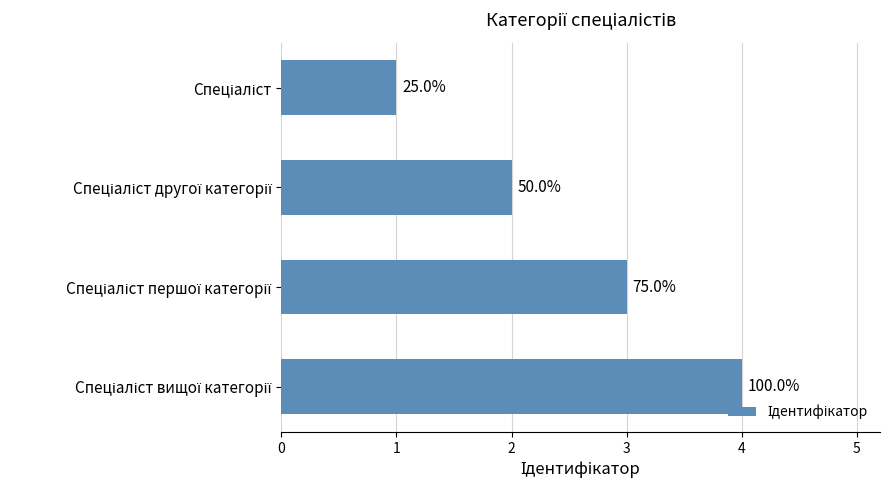

Are the bars horizontal?

Yes